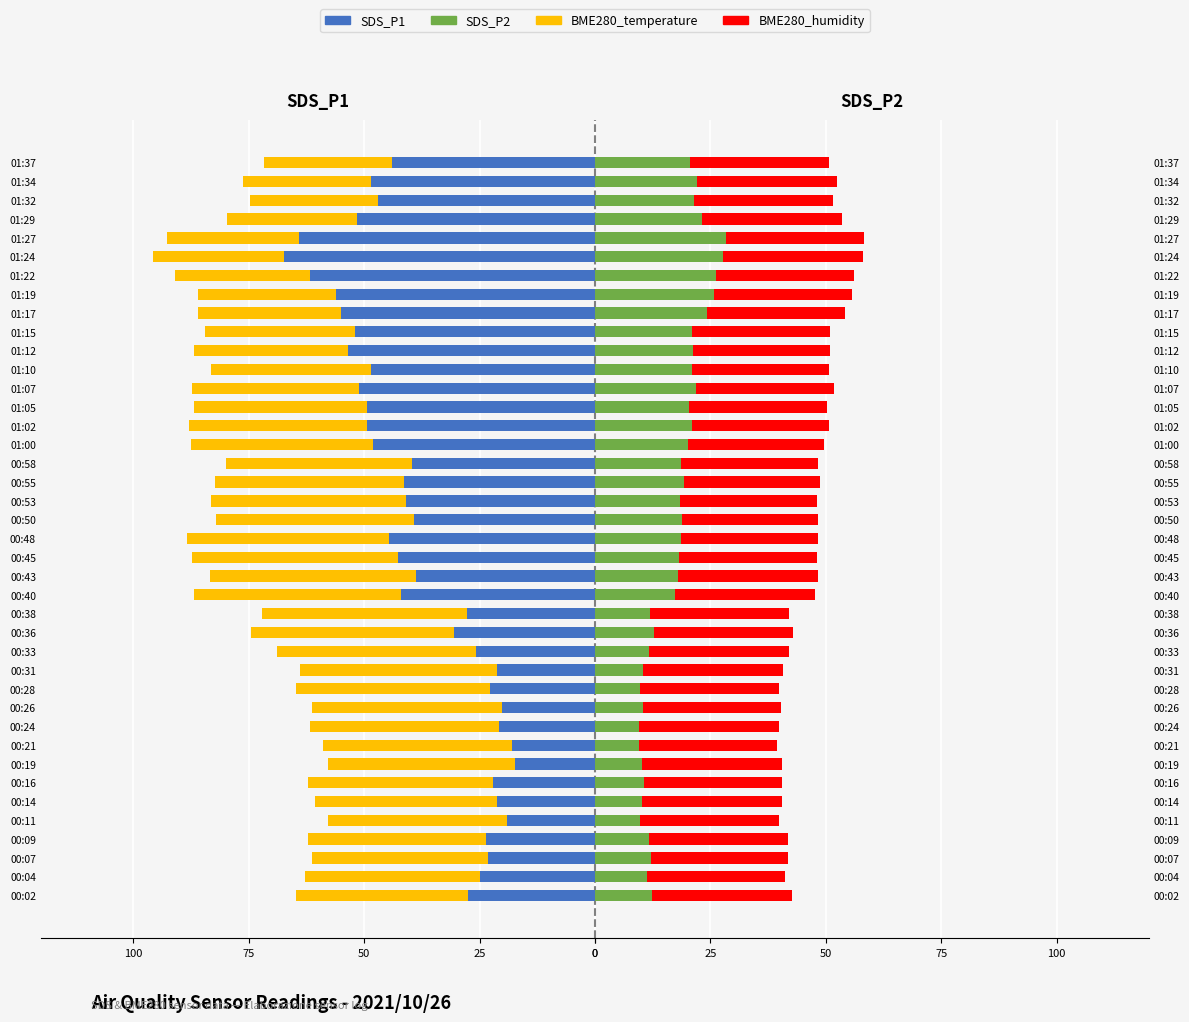

How many categories are shown in the chart?

40